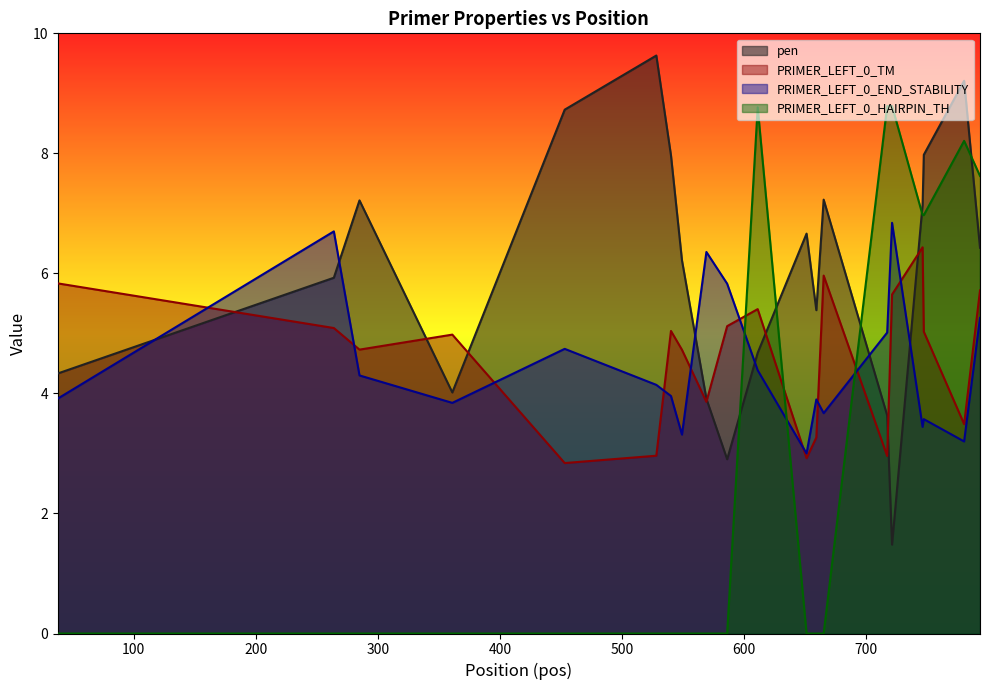

How many data points in pen are less than 6?

9